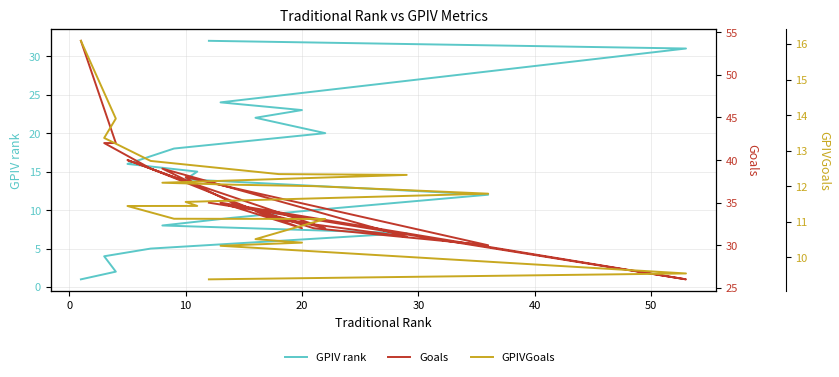

True or false: GPIVGoals and Goals cross at least once.

False